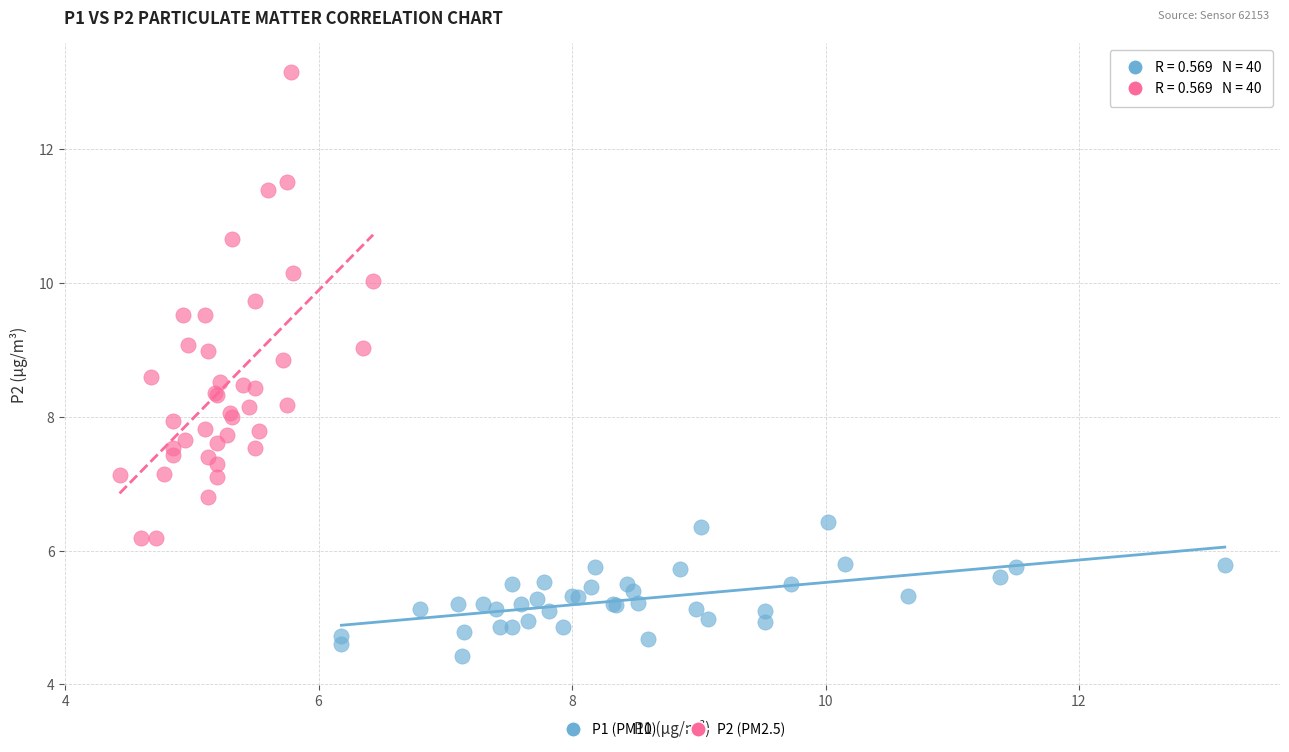

Which series contains the highest Y value?

P2 (PM2.5)